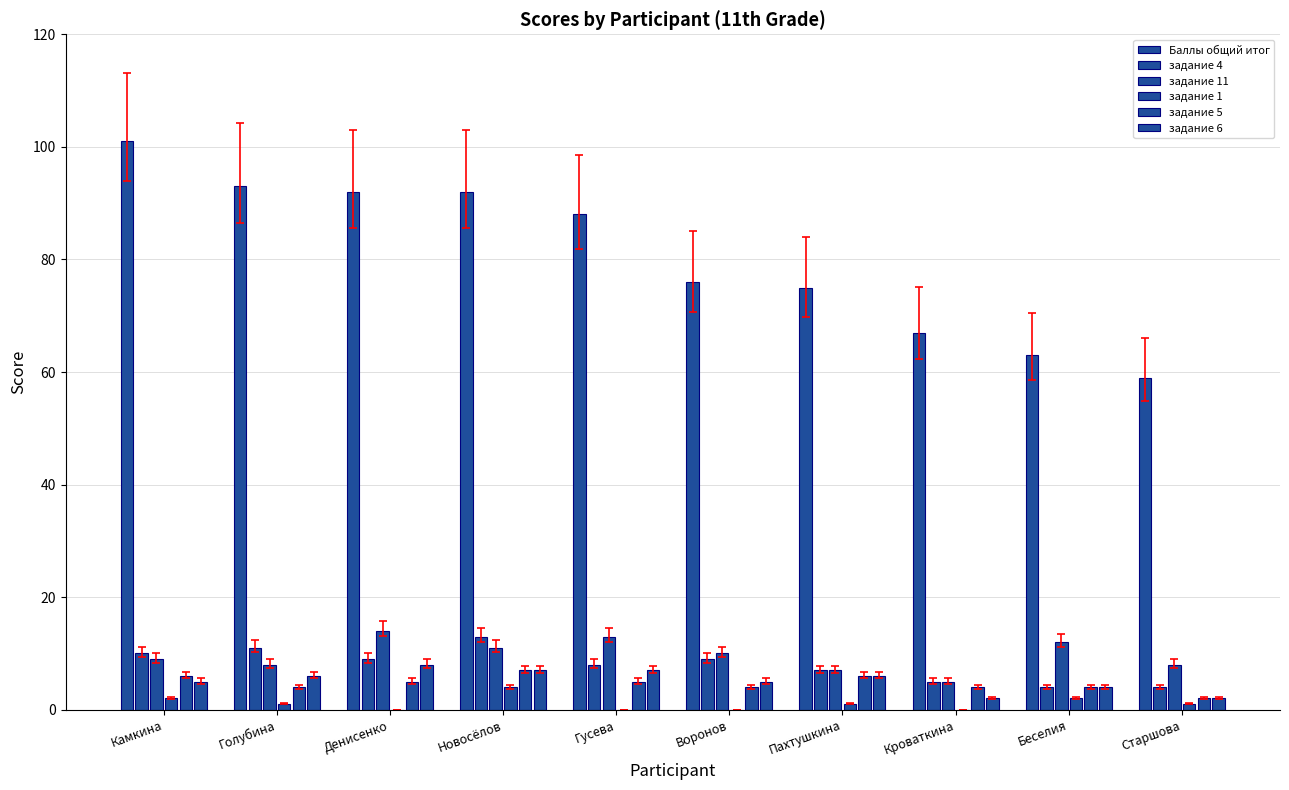

How many groups of bars are there?

10